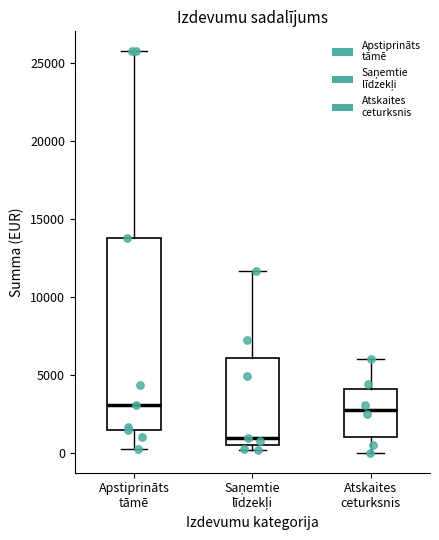

Reading left to right, read every box against the y-axis: the position of its median line, the range the box covers, and the ends of its whiskers. The values are not printed on the chart, so give them approximately, as read against the axis.

Apstiprināts tāmē: median 3000, box 1500 to 14000, whiskers 0 to 25500
Saņemtie līdzekļi: median 1000, box 500 to 6000, whiskers 0 to 11500
Atskaites ceturksnis: median 3000, box 1000 to 4000, whiskers 0 to 6000